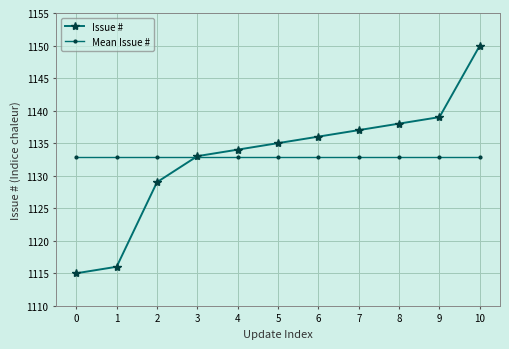

What is the value of the Issue # point at the 8th from the left?

1137.0